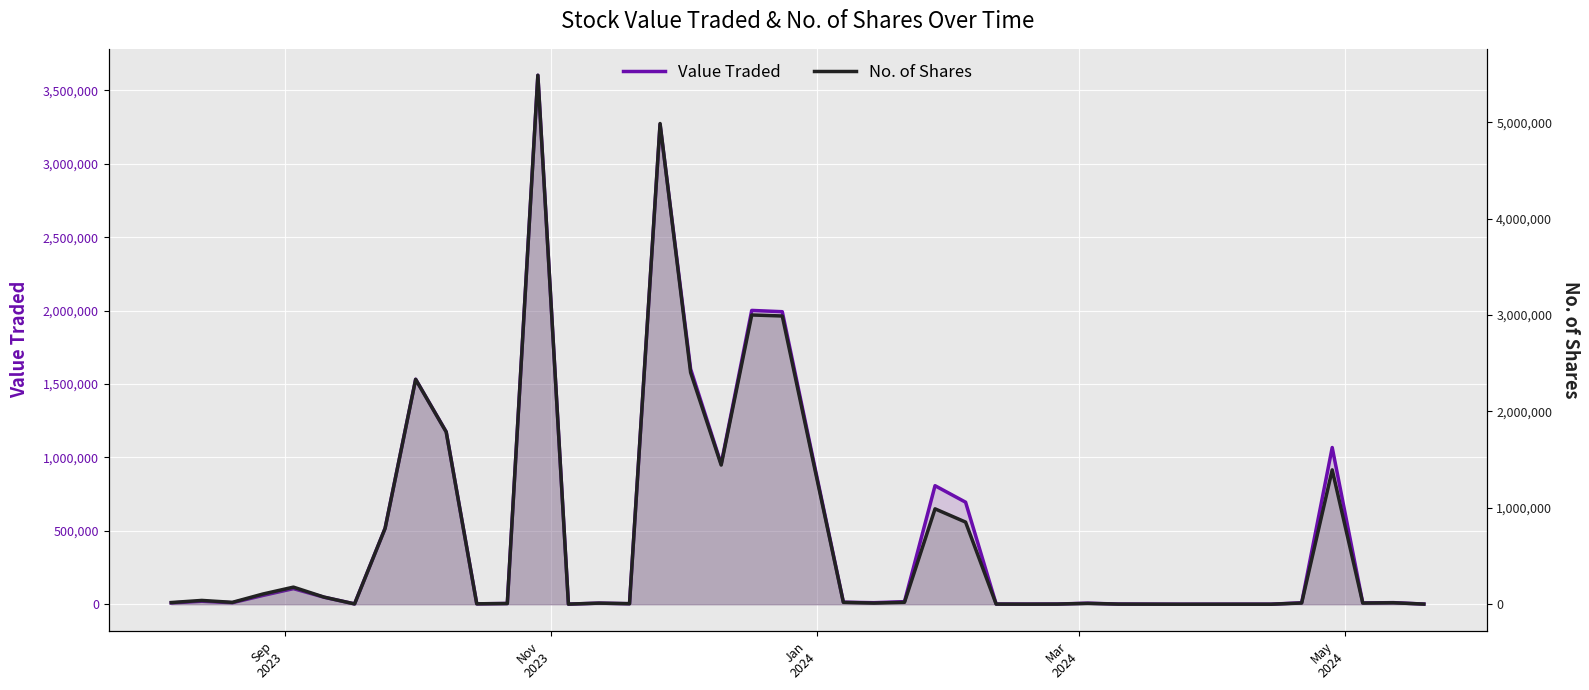

What is the label of the 40th point from the right?

Sep
2023